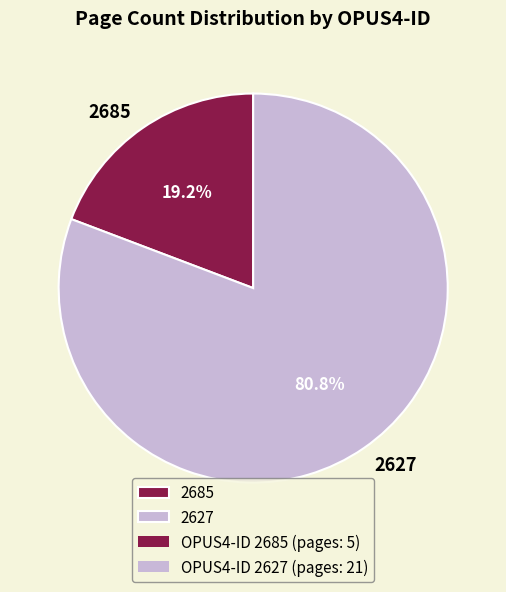

Between 2685 and 2627, which is larger?

2627